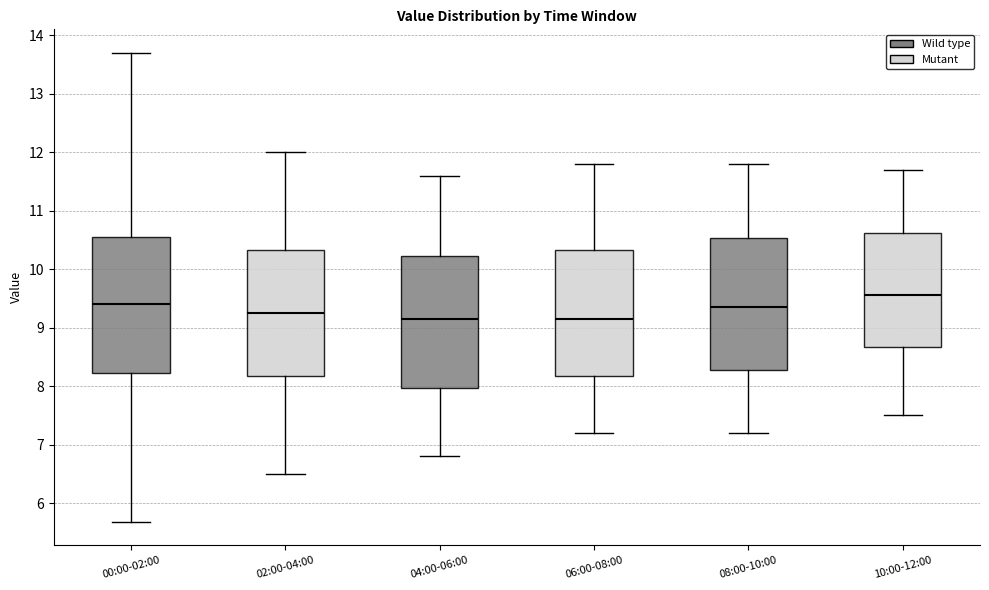

Where does the median line of the box for 10:00-12:00 sit on the y-axis? The values are not printed on the chart, so give them approximately, as read against the axis.

9.6